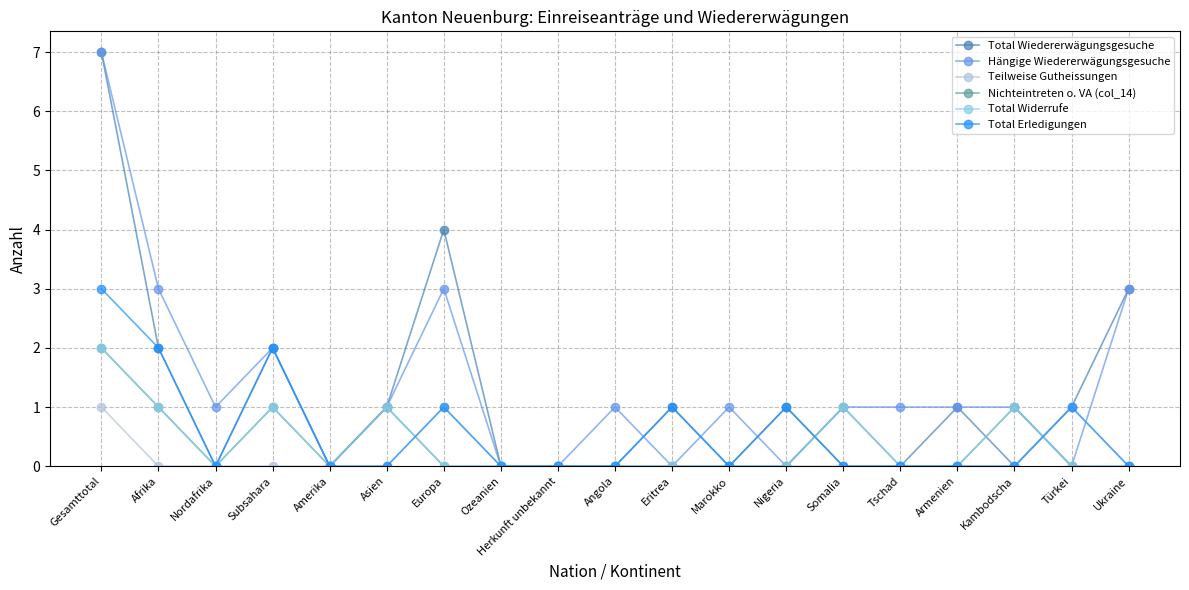

What are all the series names shown in the legend?

Total Wiedererwägungsgesuche, Hängige Wiedererwägungsgesuche, Teilweise Gutheissungen, Nichteintreten o. VA (col_14), Total Widerrufe, Total Erledigungen